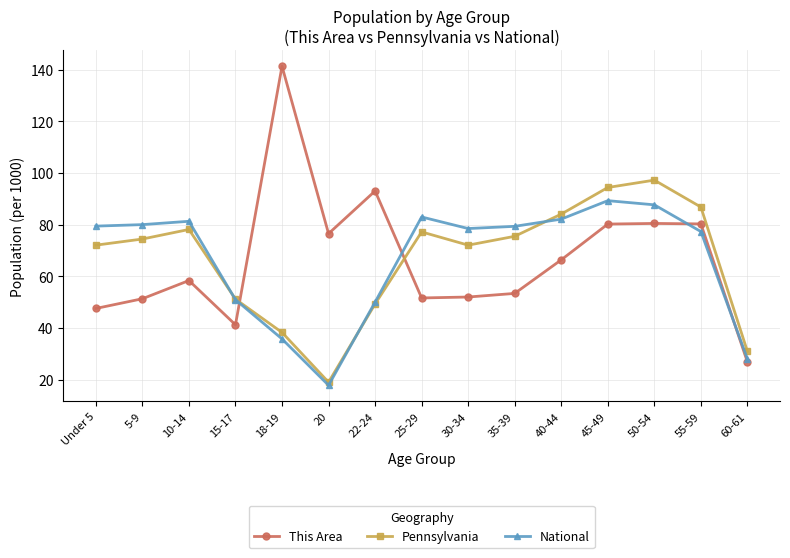

Between which two adjacent categories do Pennsylvania and This Area first intersect?

15-17 and 18-19